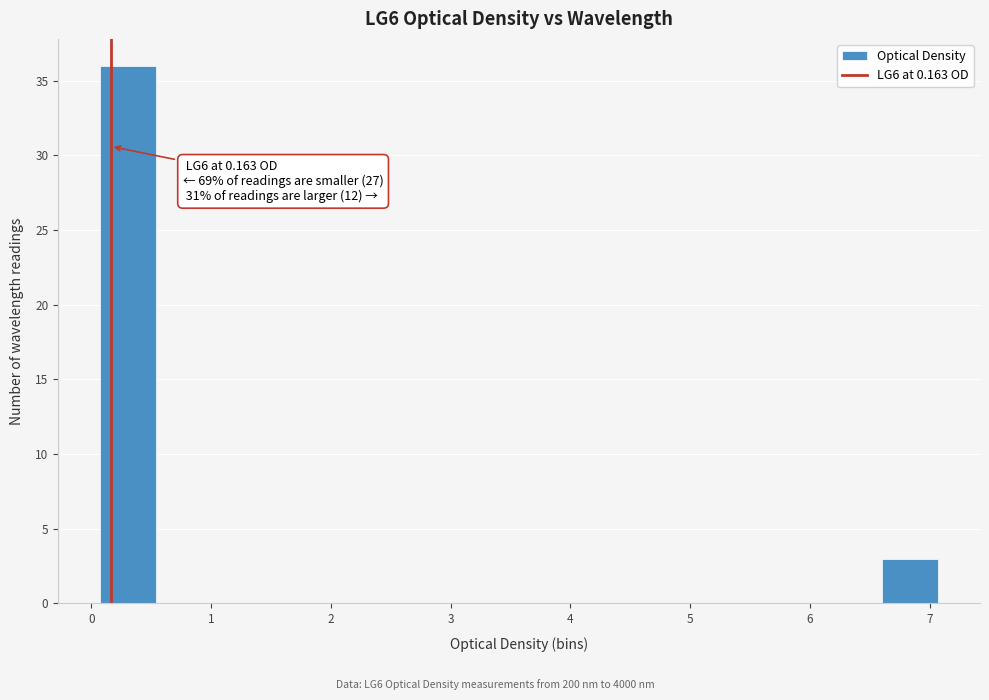

Which range on the x-axis has the tallest bar?

0.1 to 0.5